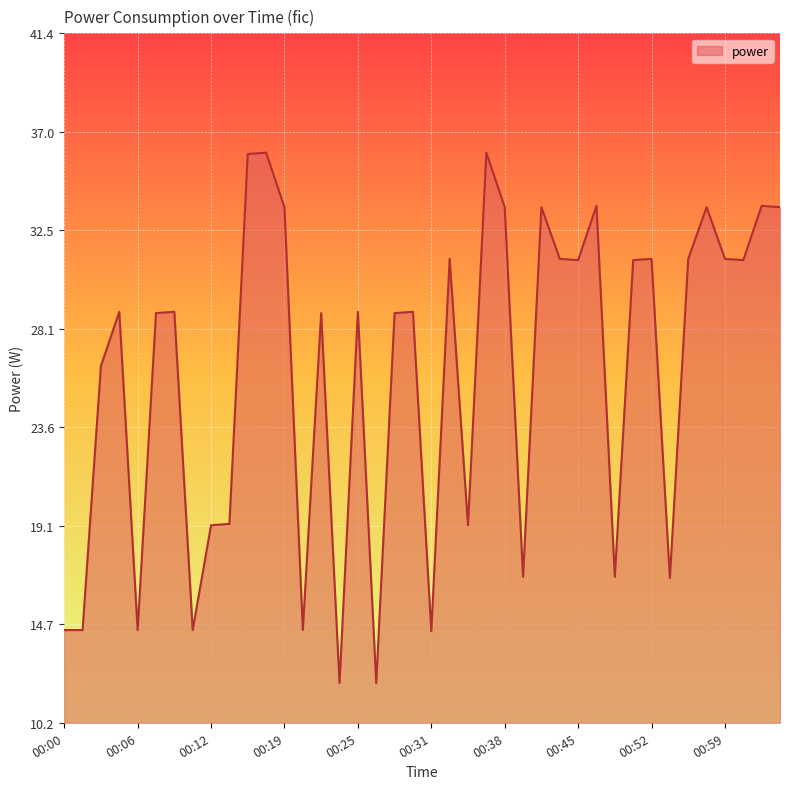

What is the greatest value displayed?

36.0